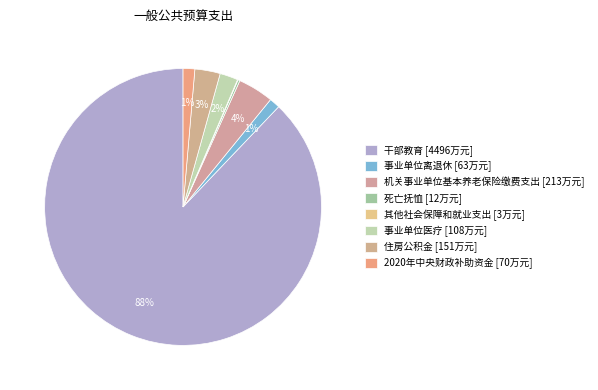

What is the smallest slice in the pie chart?

其他社会保障和就业支出